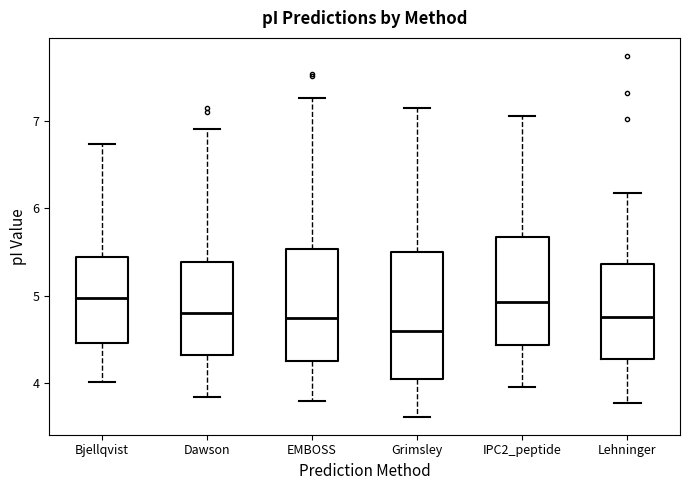

Reading left to right, transcribe this box plot: for each box, give where its median line is, the range the box spans, and where its two whiskers end, as read against the y-axis. The values are not printed on the chart, so give them approximately, as read against the axis.

Bjellqvist: median 5.0, box 4.5 to 5.4, whiskers 4.0 to 6.7
Dawson: median 4.8, box 4.3 to 5.4, whiskers 3.8 to 6.9
EMBOSS: median 4.7, box 4.3 to 5.5, whiskers 3.8 to 7.3
Grimsley: median 4.6, box 4.0 to 5.5, whiskers 3.6 to 7.1
IPC2_peptide: median 4.9, box 4.4 to 5.7, whiskers 4.0 to 7.1
Lehninger: median 4.8, box 4.3 to 5.4, whiskers 3.8 to 6.2